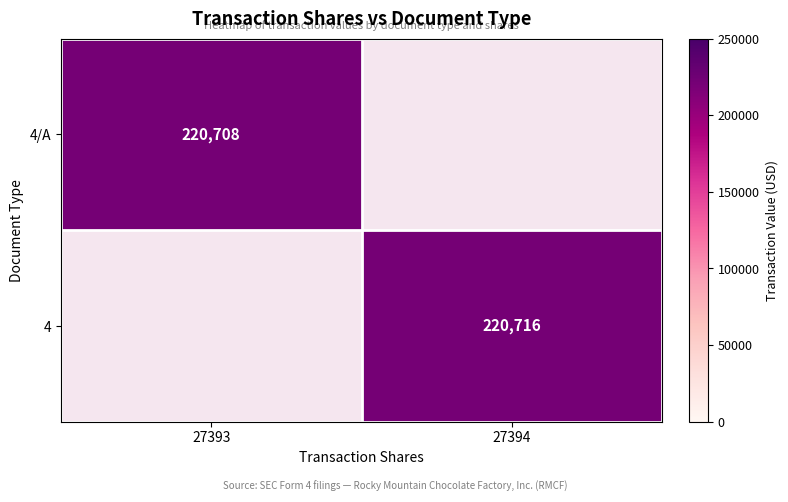

True or false: 4 has a value of 220716 at 27394.

True